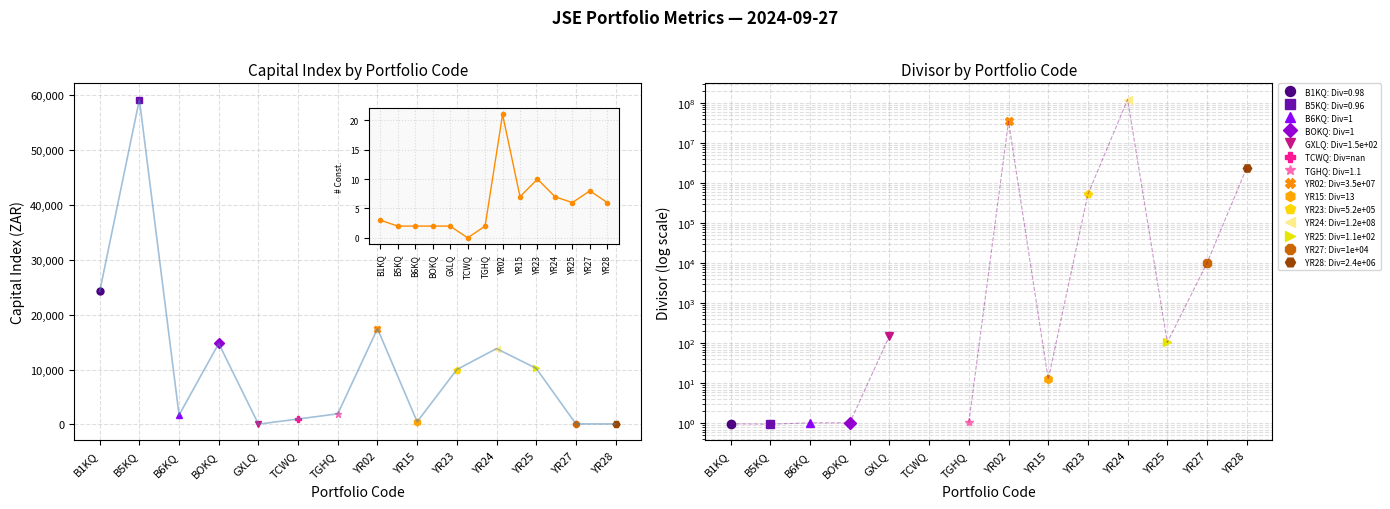

How many interior local valleys does the Capital Index (ZAR) series have?

3